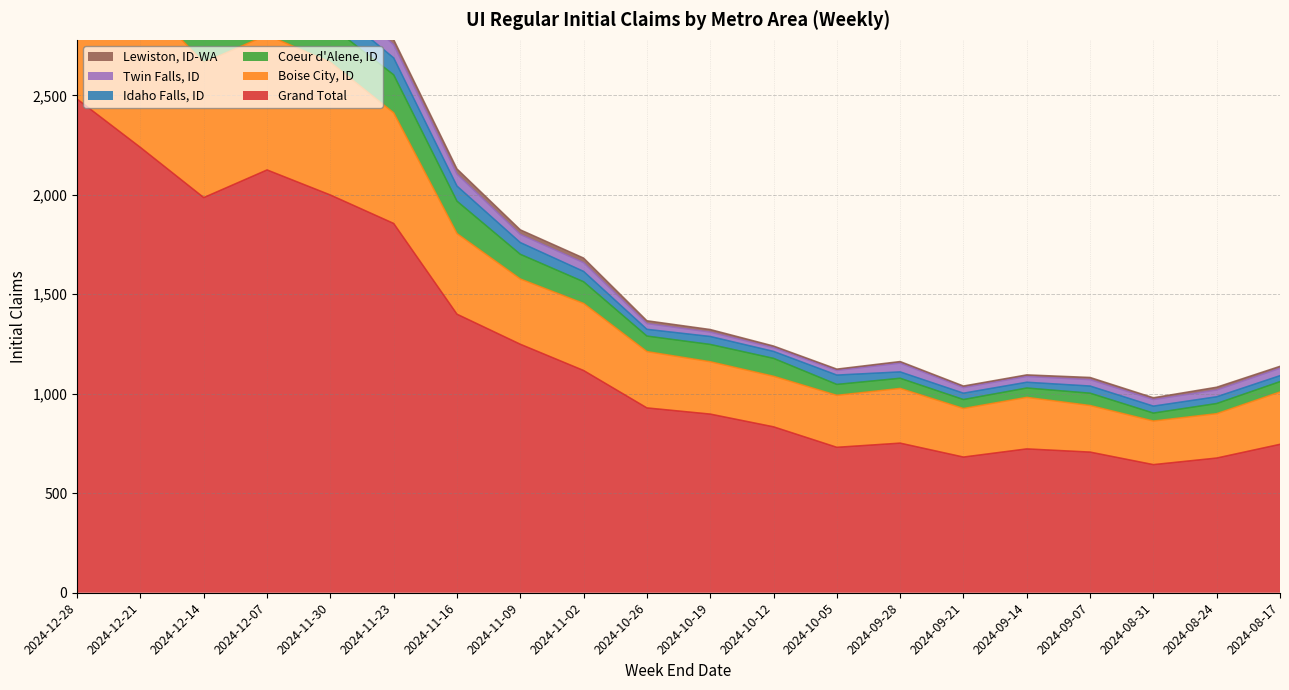

True or false: Idaho Falls, ID has a value of 5365 at 2024-12-21.

False